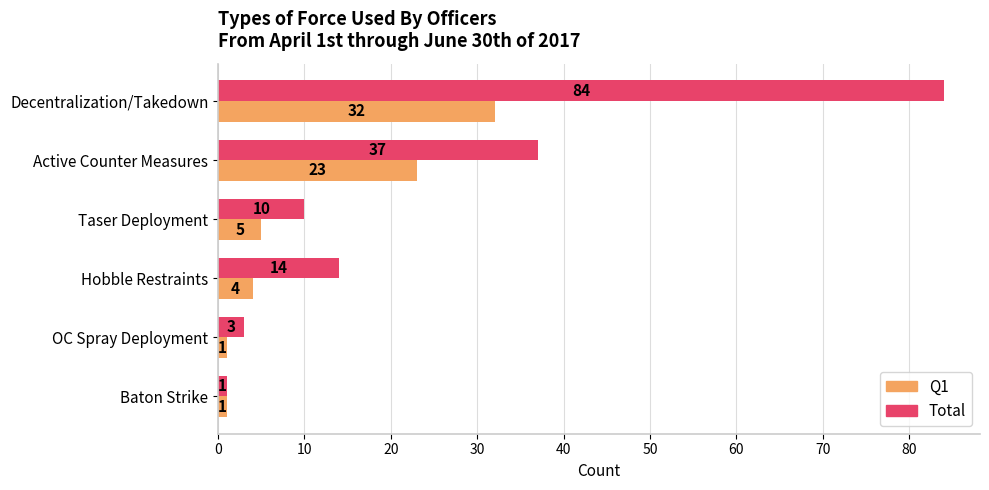

Rank the series at OC Spray Deployment from highest to lowest value.

Total, Q1